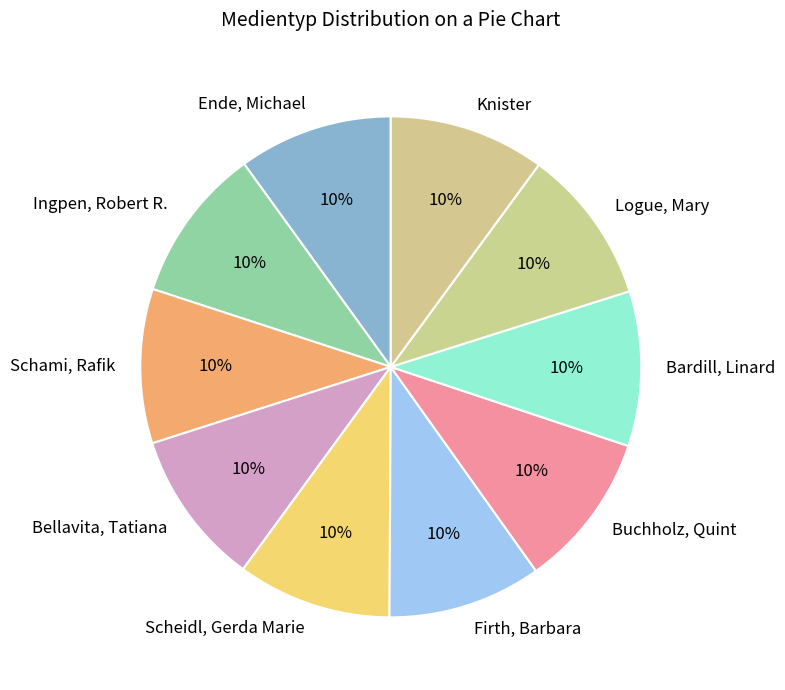

Do Bellavita, Tatiana and Firth, Barbara together represent more than half of the pie?

No